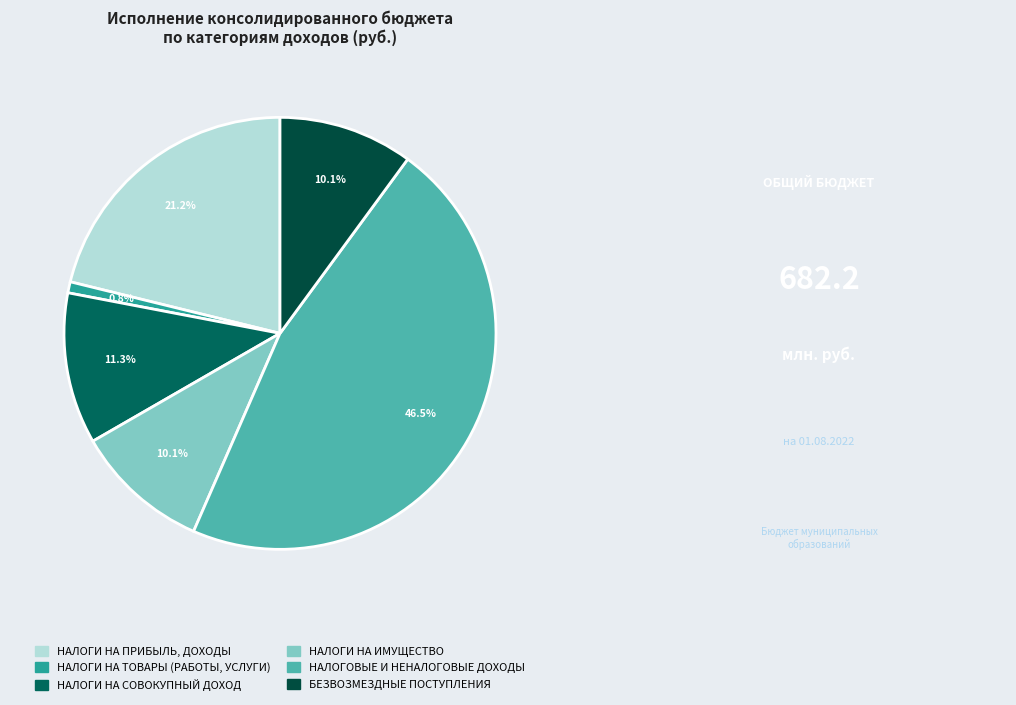

Is it true that НАЛОГИ НА ТОВАРЫ (РАБОТЫ, УСЛУГИ) is 1% of the pie?

True